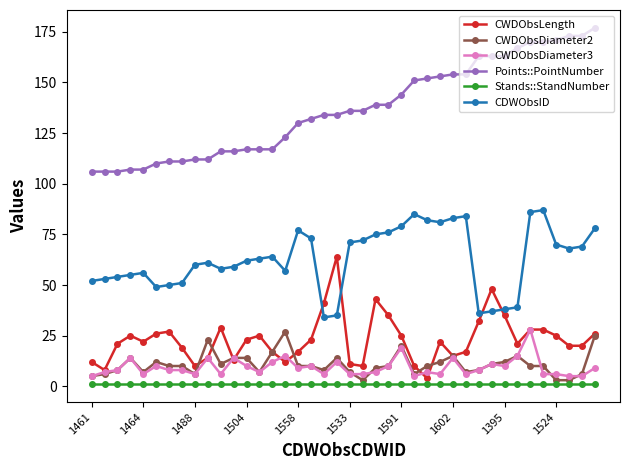

What is the lowest value of the CWDObsLength series?

4